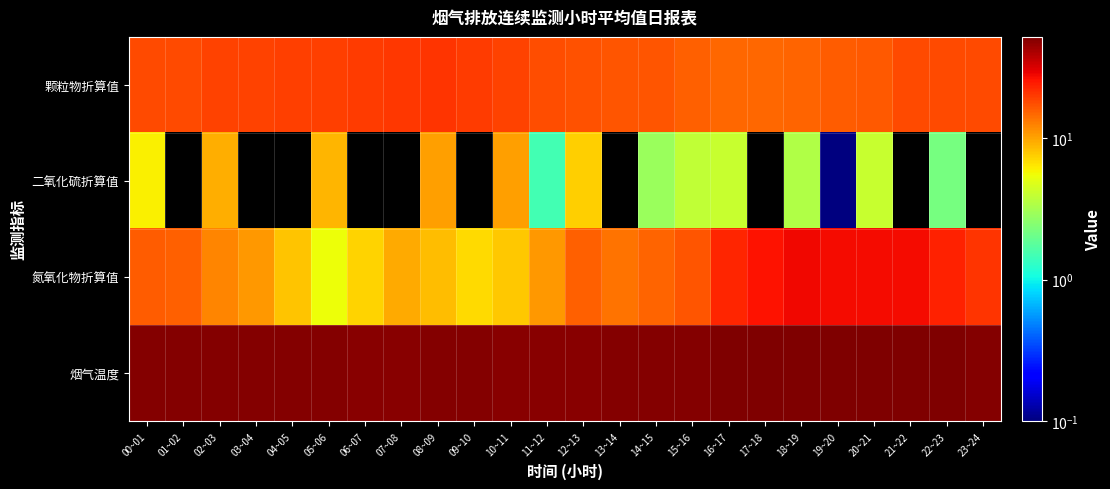

At how many categories does at least one series exceed 35?

24